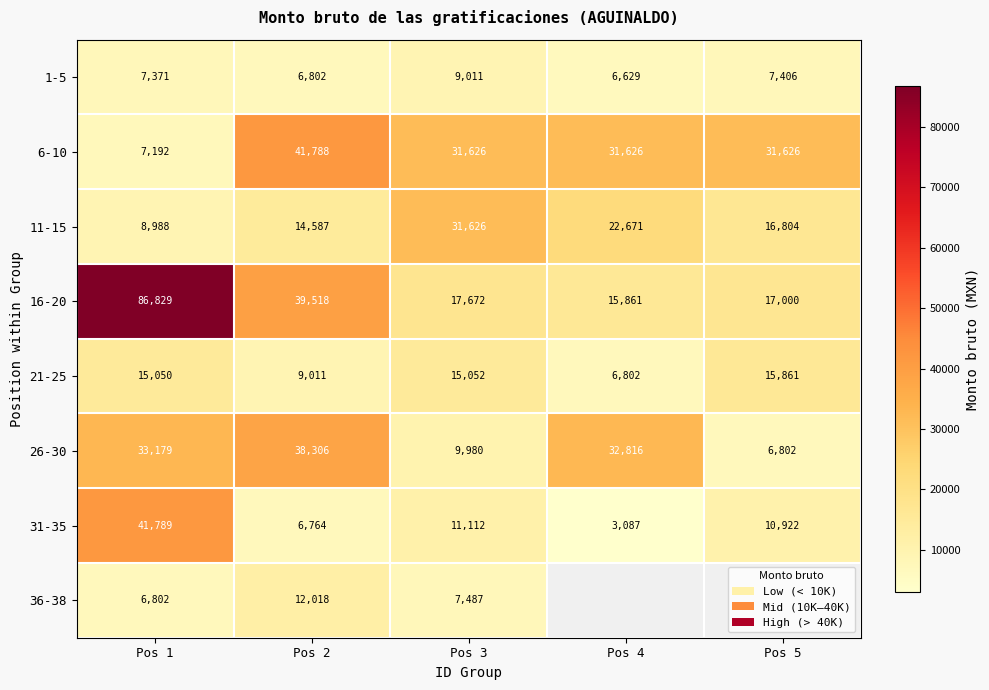

At how many categories does at least one series exceed 43364?

1